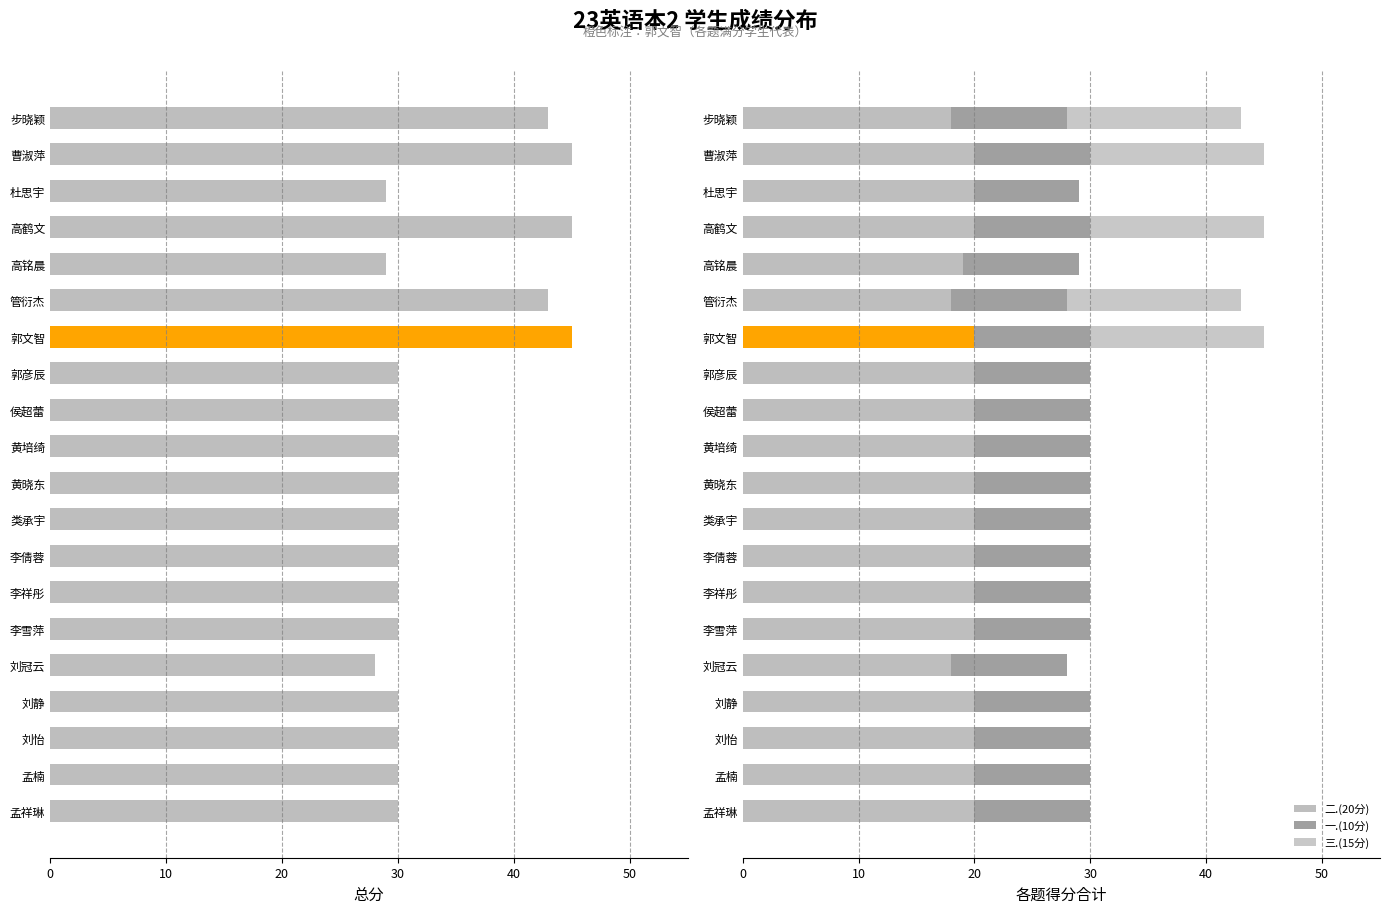

Count the 三.(15分) values in the range 0 to 15.

20